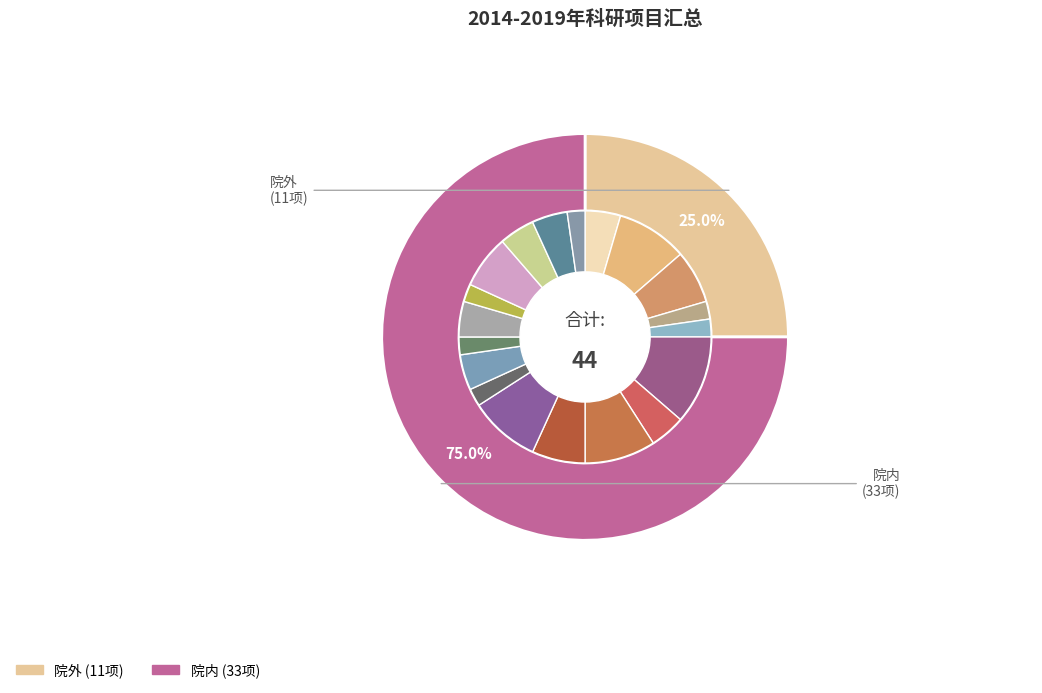

Count the number of slices in the pie.

2